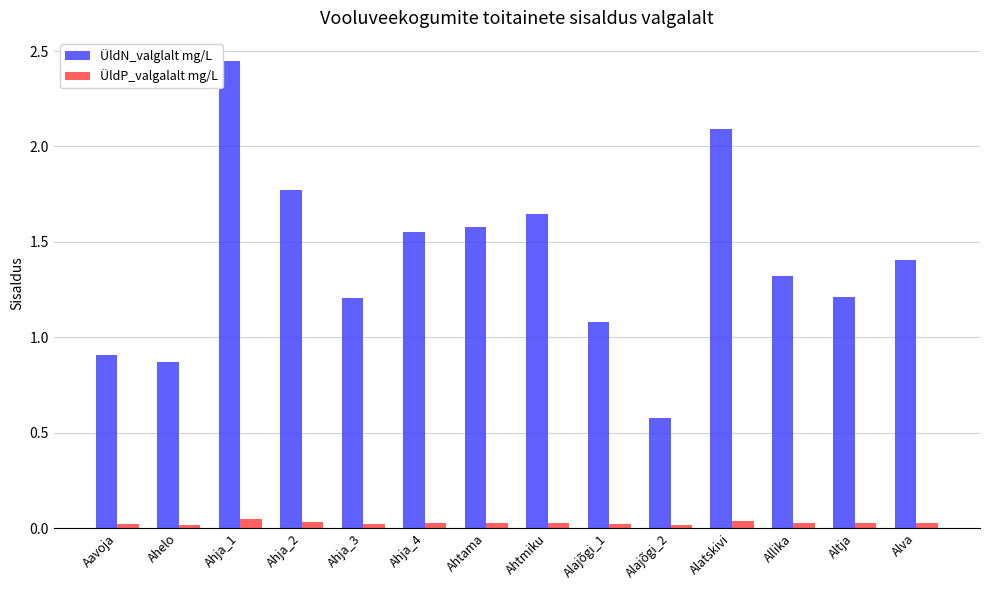

Which series changed the most between Alajõgi_2 and Allika?

ÜldN_valglalt mg/L